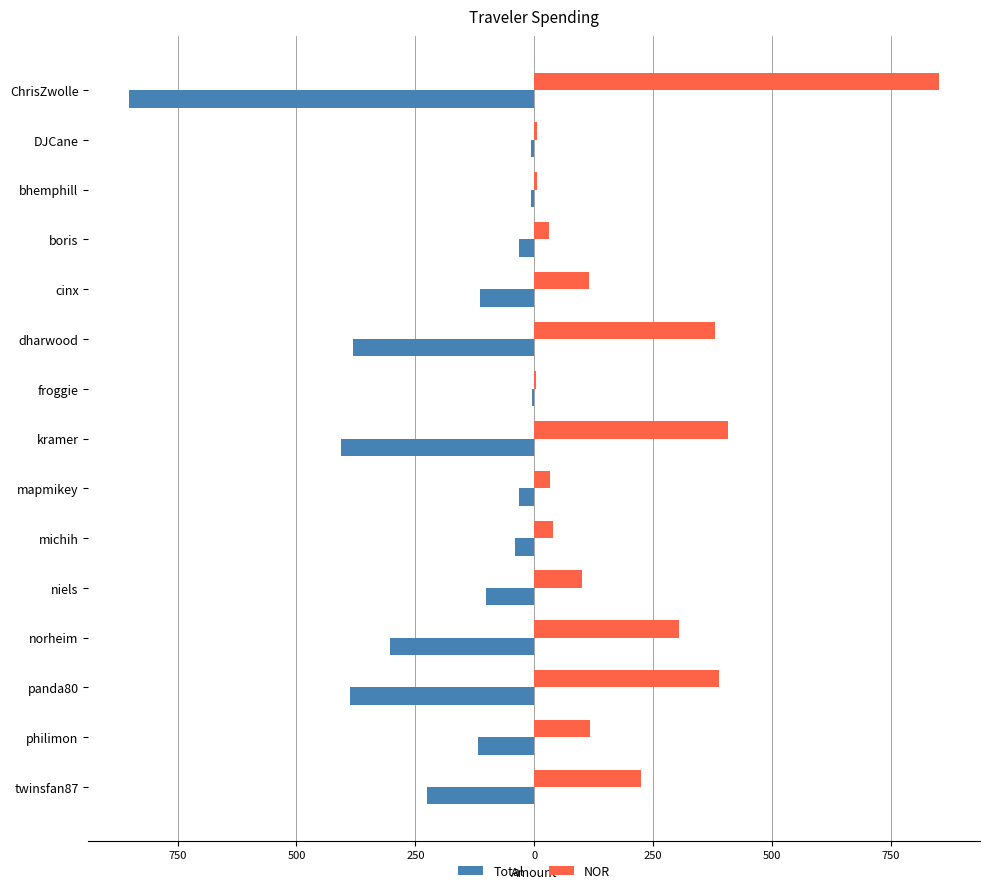

What are all the series names shown in the legend?

Total, NOR